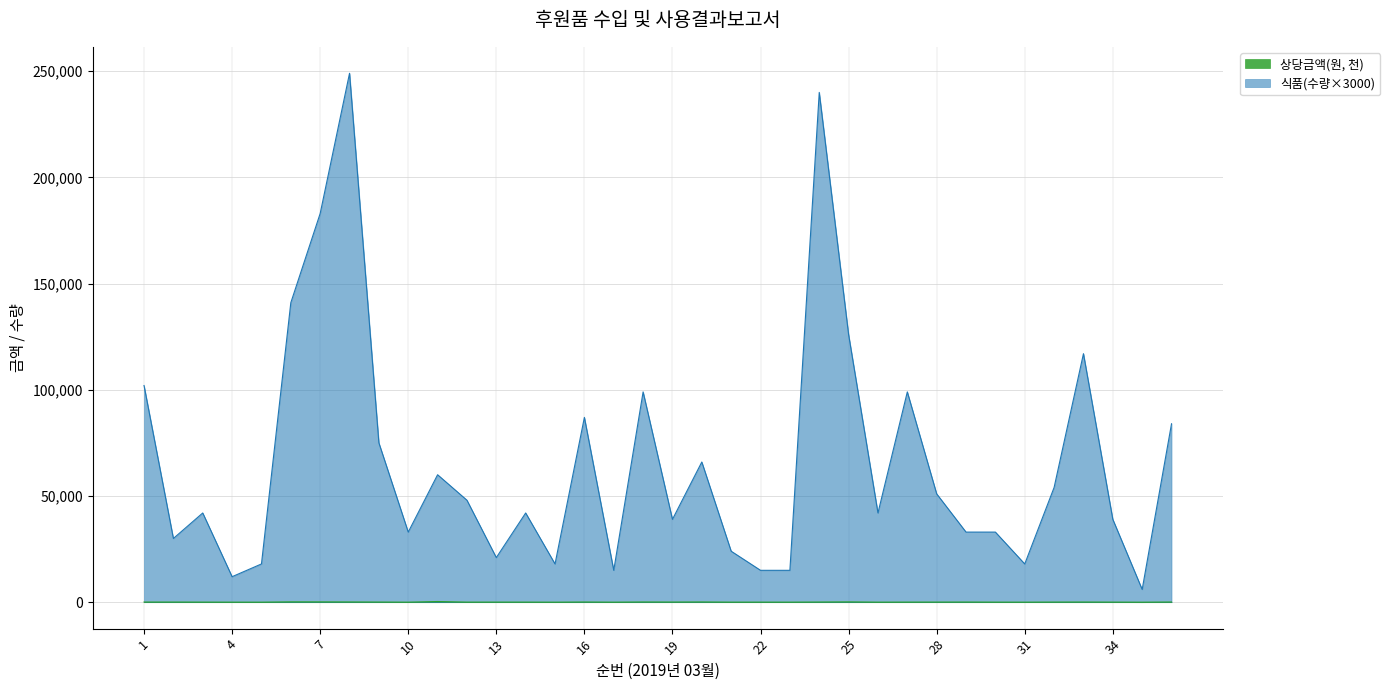

At 34, list the series in order from smallest to largest.

상당금액(원, 천), 식품(수량×3000)